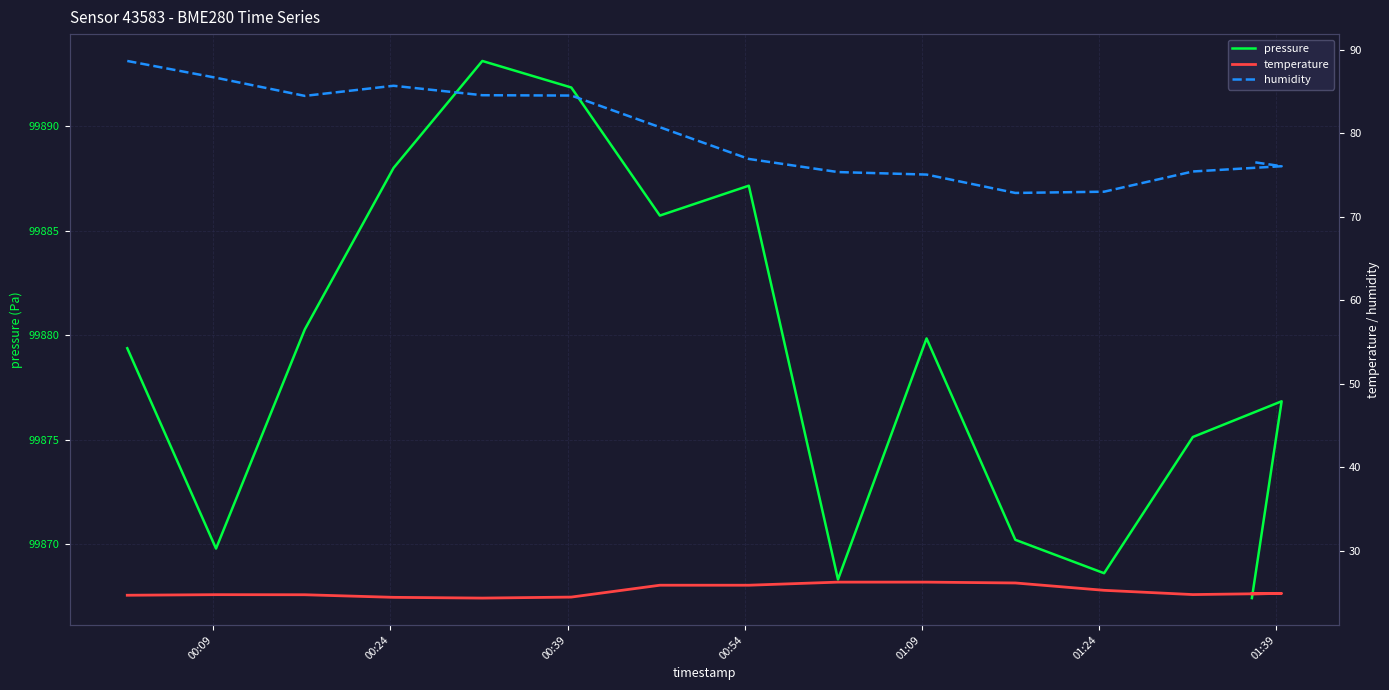

Is the value of humidity at 01:09 greater than the value of temperature at 01:09?

Yes